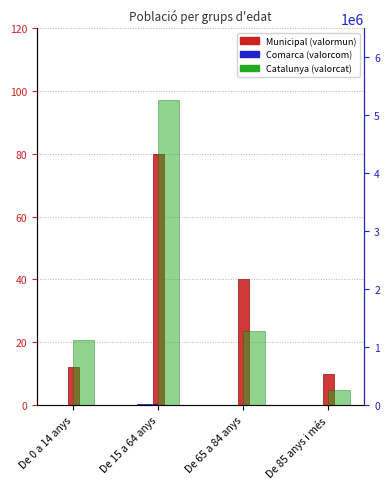

Where does the Municipal (valormun) series first go above 40?

De 15 a 64 anys